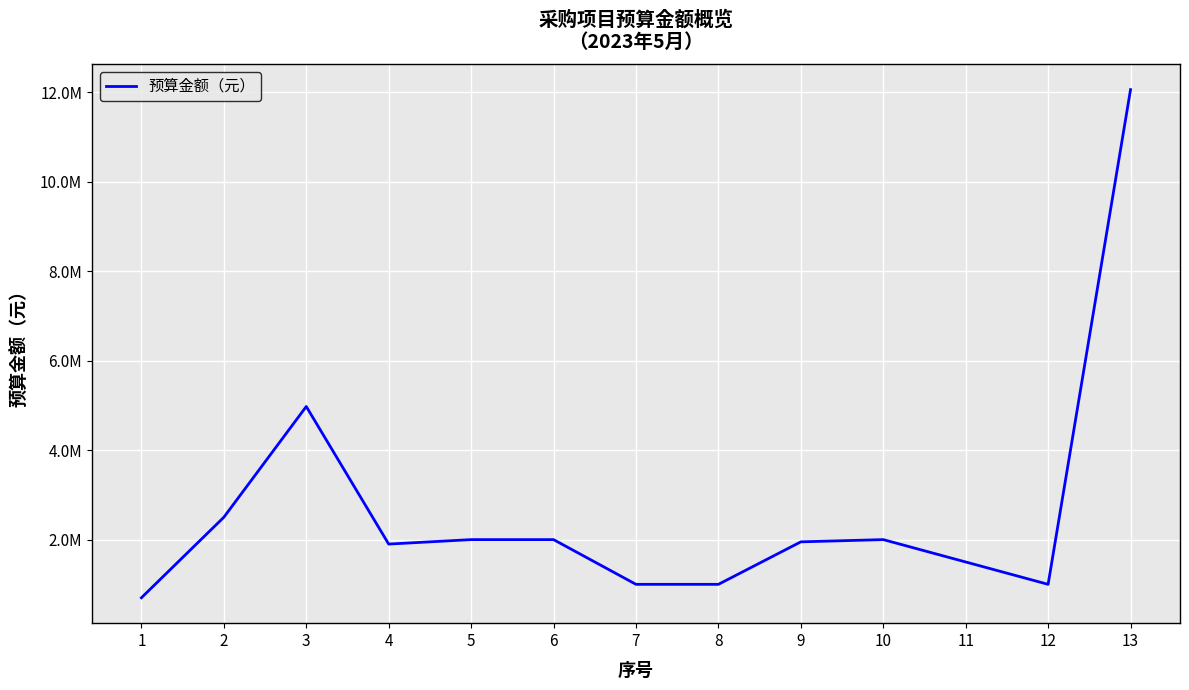

Which label corresponds to the smallest value in the chart?

1